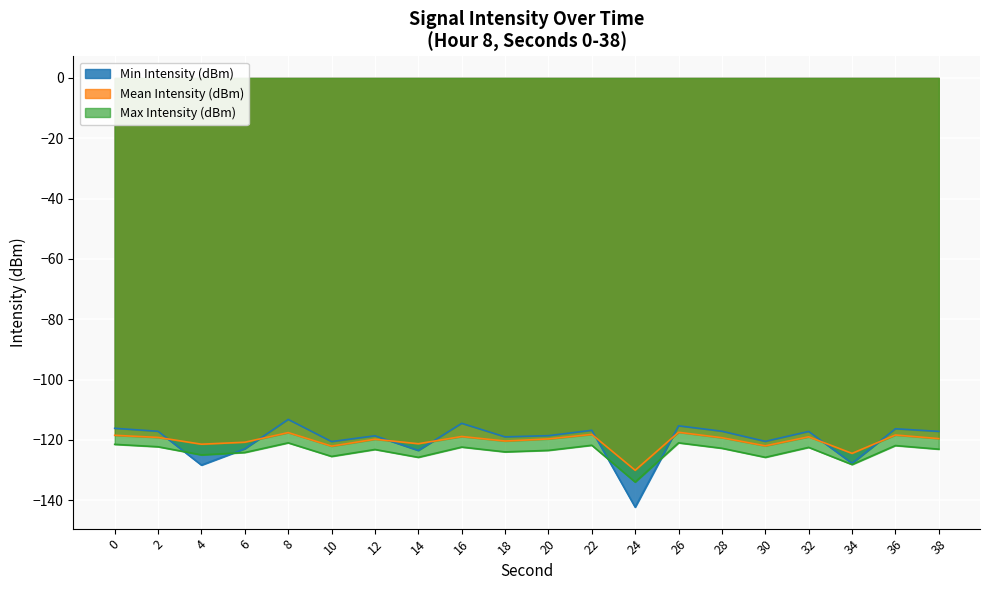

What is the spread (max minus min) of values at 18?

5.0